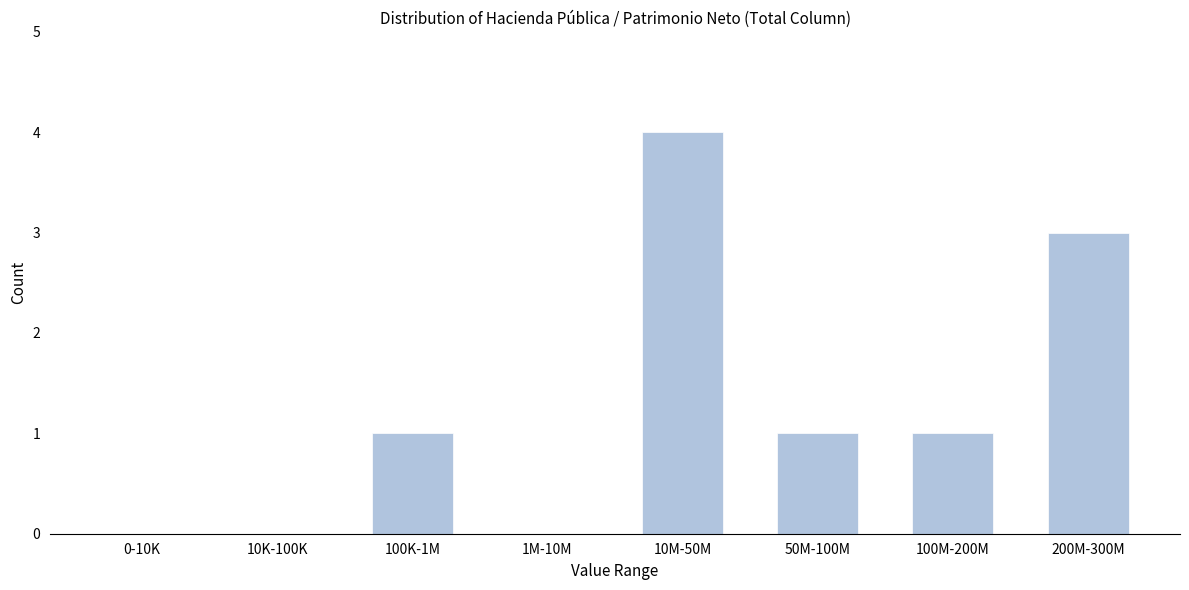

Reading left to right, list all the values displayed in this chart.

0-10K=0	10K-100K=0	100K-1M=1	1M-10M=0	10M-50M=4	50M-100M=1	100M-200M=1	200M-300M=3